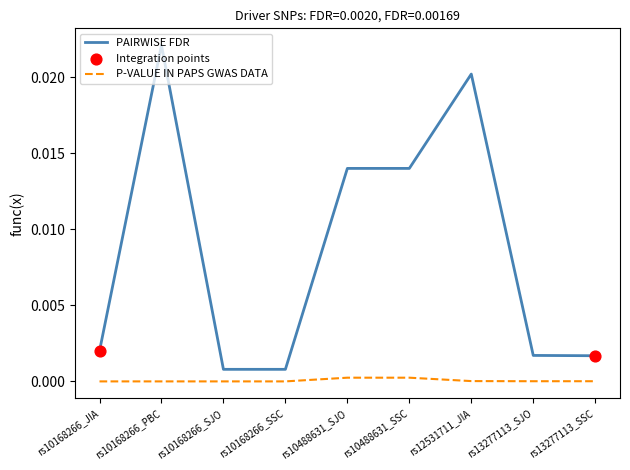

Which series has the largest total across all categories?

PAIRWISE FDR